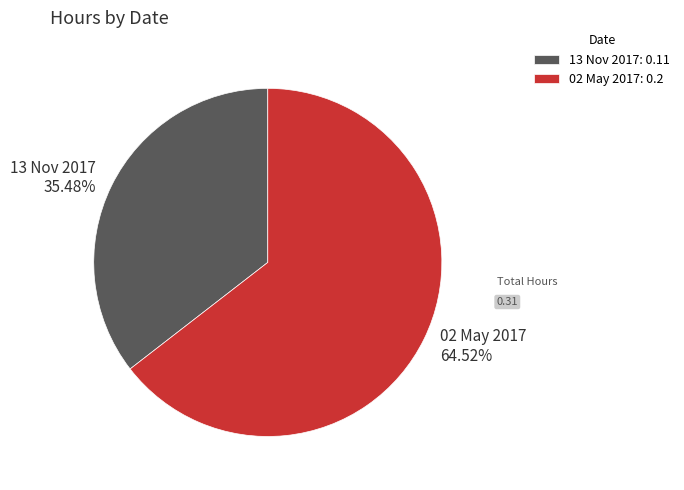

True or false: 13 Nov 2017 accounts for 49% of the total.

False